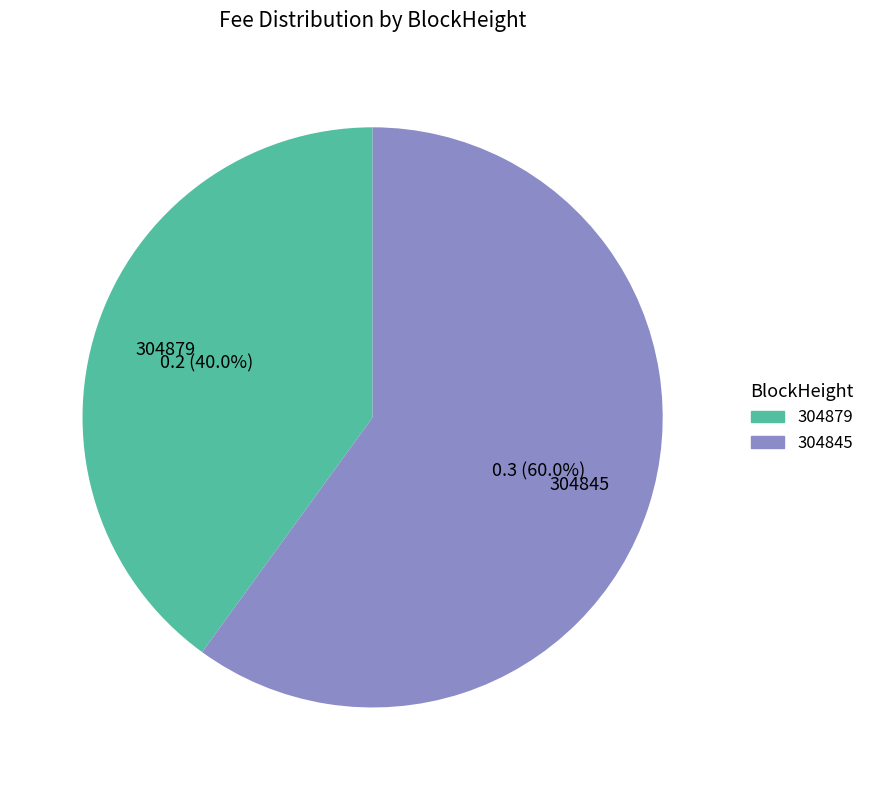

Which category has the smallest portion of the pie?

304879